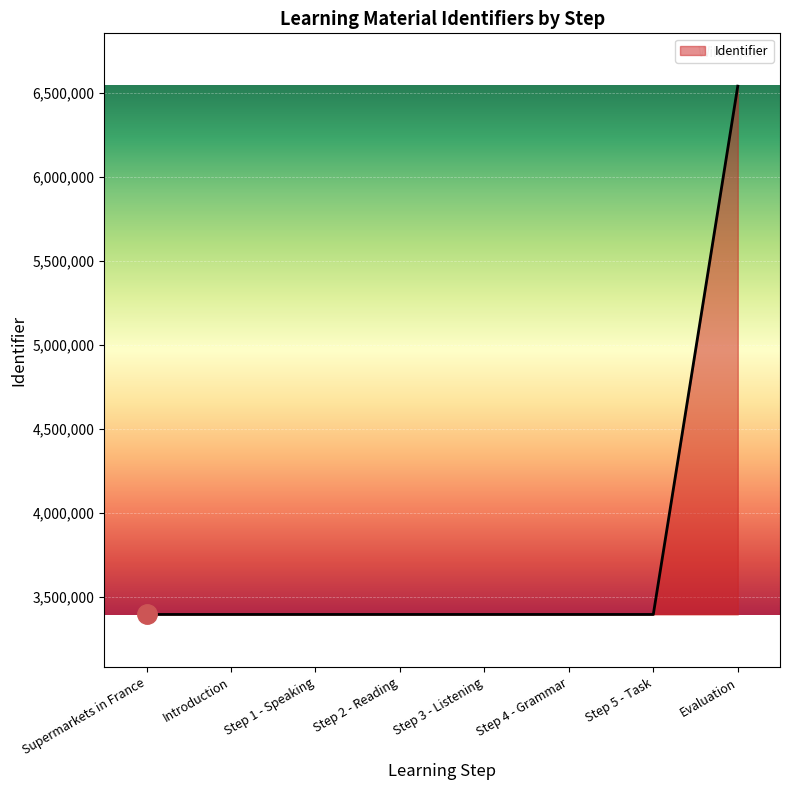

What is the change in value from Step 2 - Reading to Evaluation?

+3143792